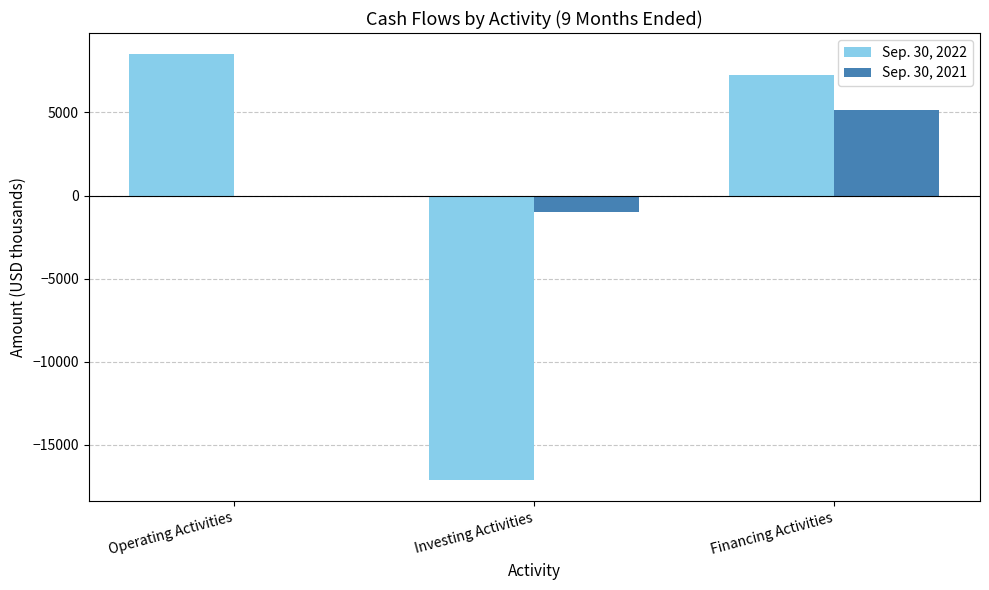

At which category does the chart reach its peak across all series?

Operating Activities